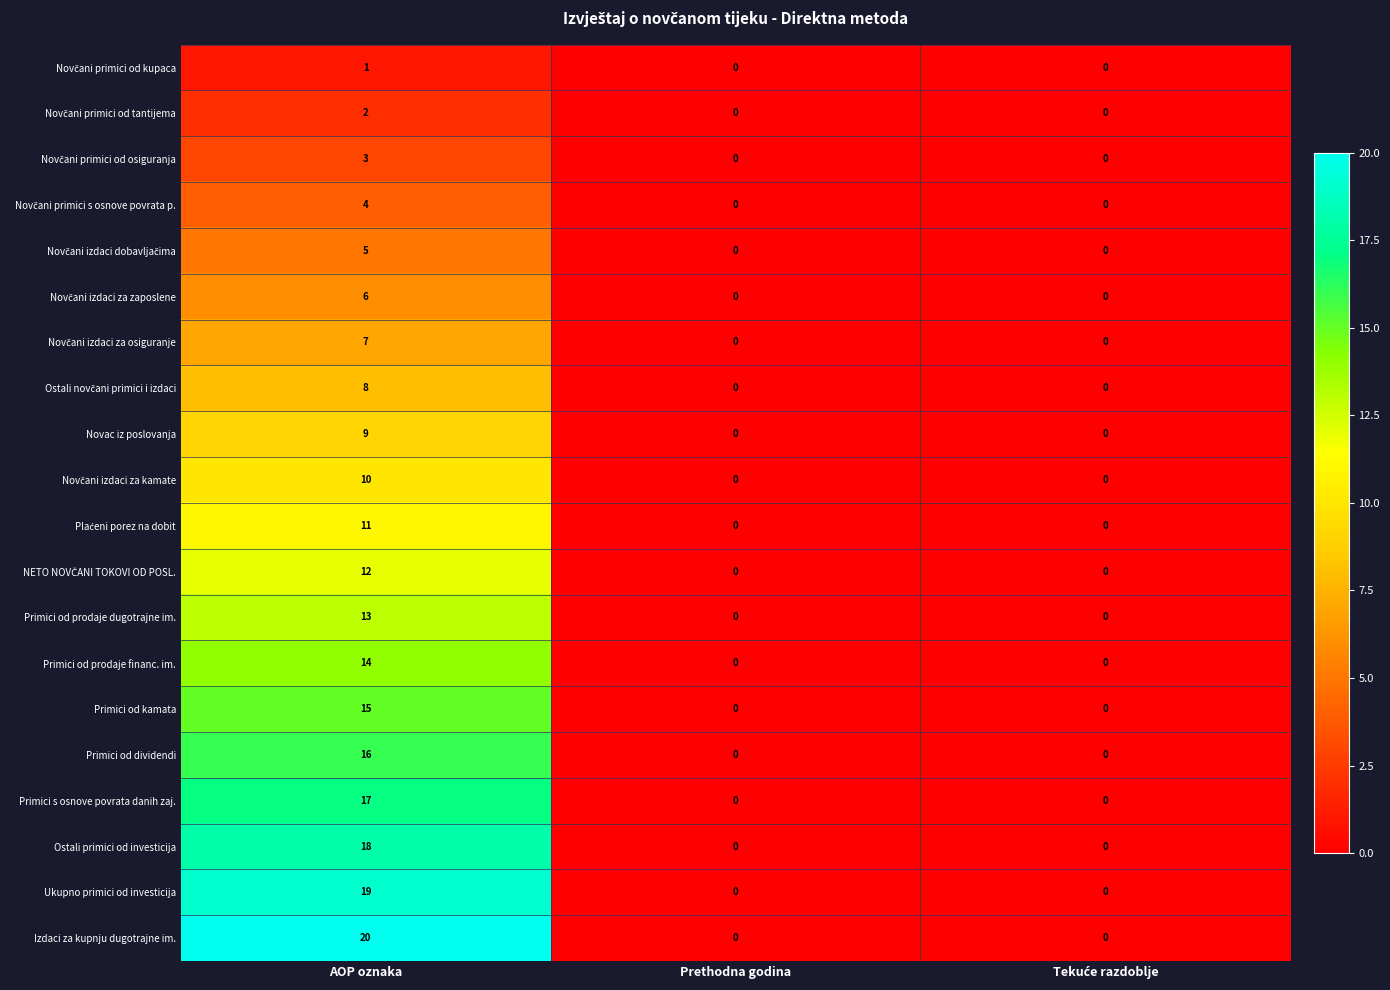

What is the spread (max minus min) of values at AOP oznaka?

19